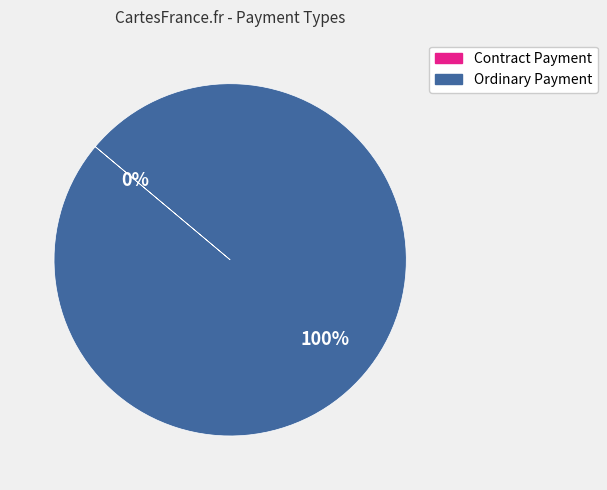

Count the number of slices in the pie.

2